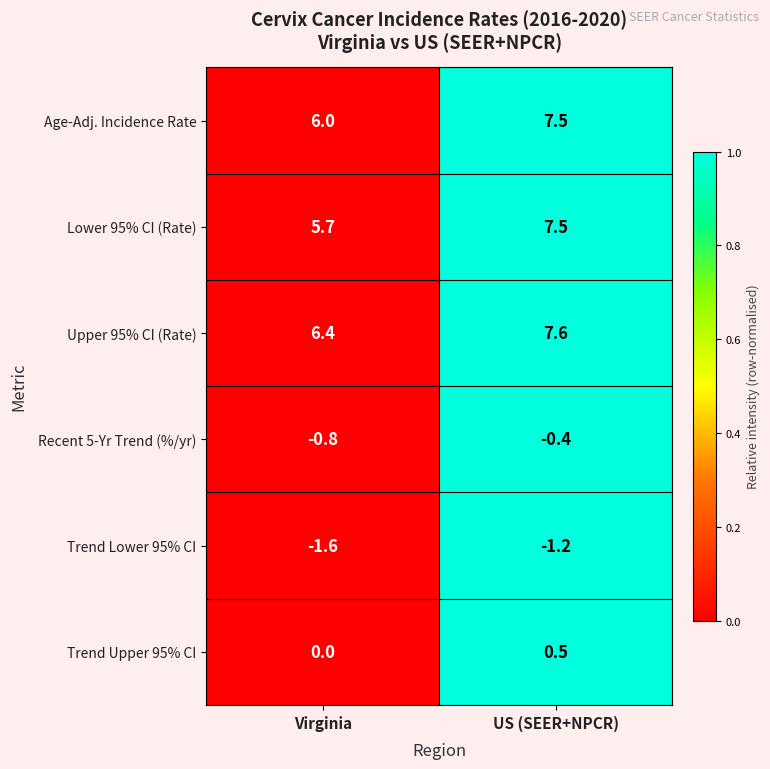

List the labels in order of Recent 5-Yr Trend (%/yr) value, largest first.

US (SEER+NPCR), Virginia